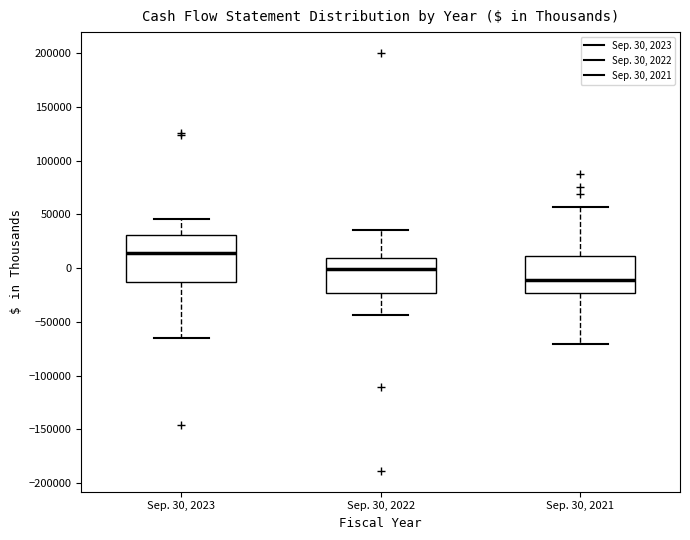

Comparing the boxes themselves (not the whiskers), which one is the tallest?

Sep. 30, 2023